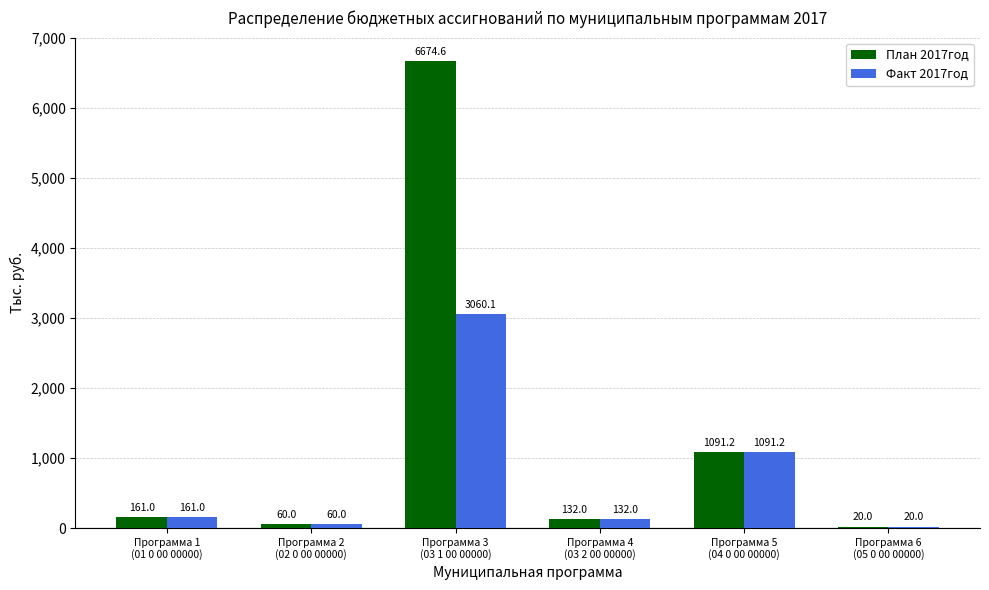

Is it true that Факт 2017год equals 132.0 at Программа 4
(03 2 00 00000)?

True